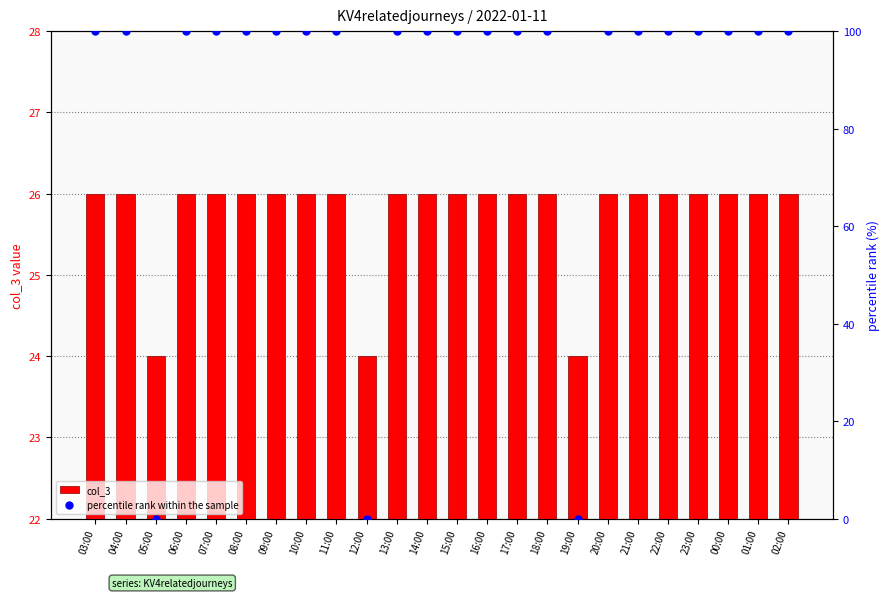

Which series reaches the minimum Y coordinate?

percentile rank within the sample